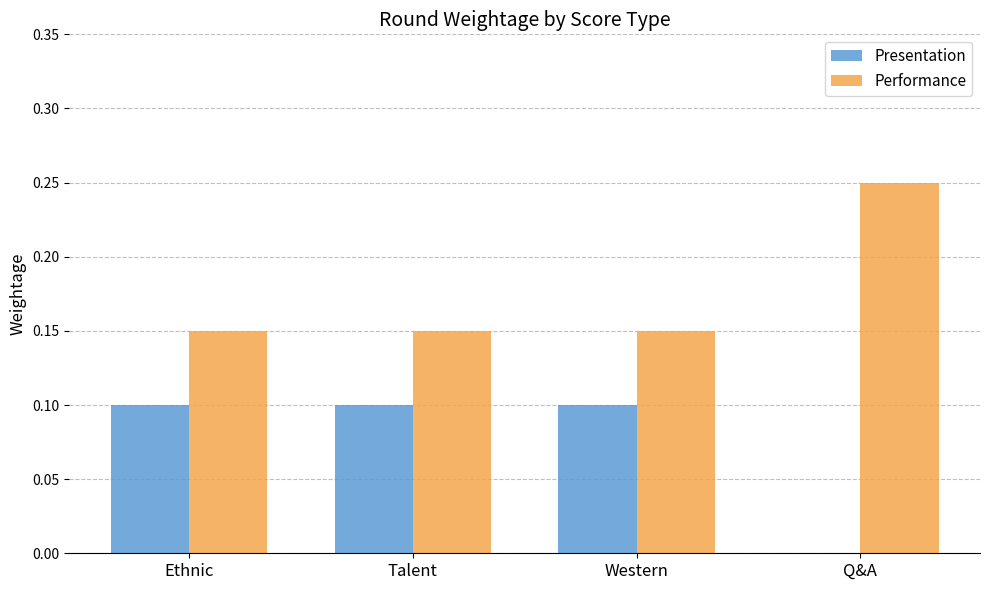

True or false: Presentation has a value of 0.1 at Ethnic.

True